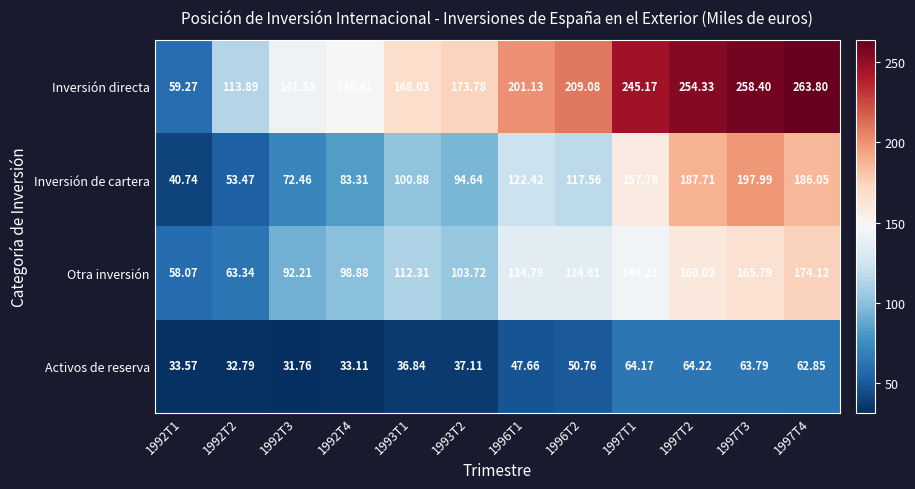

Is the value of Inversión directa at 1992T2 greater than the value of Activos de reserva at 1997T3?

Yes